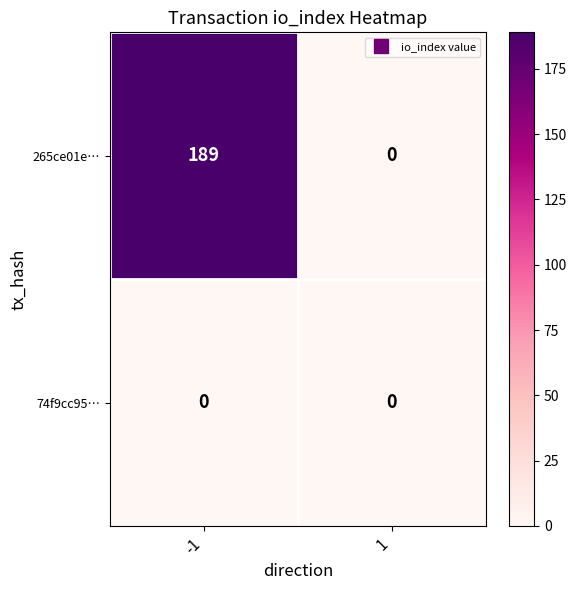

What is the greatest value displayed?

189